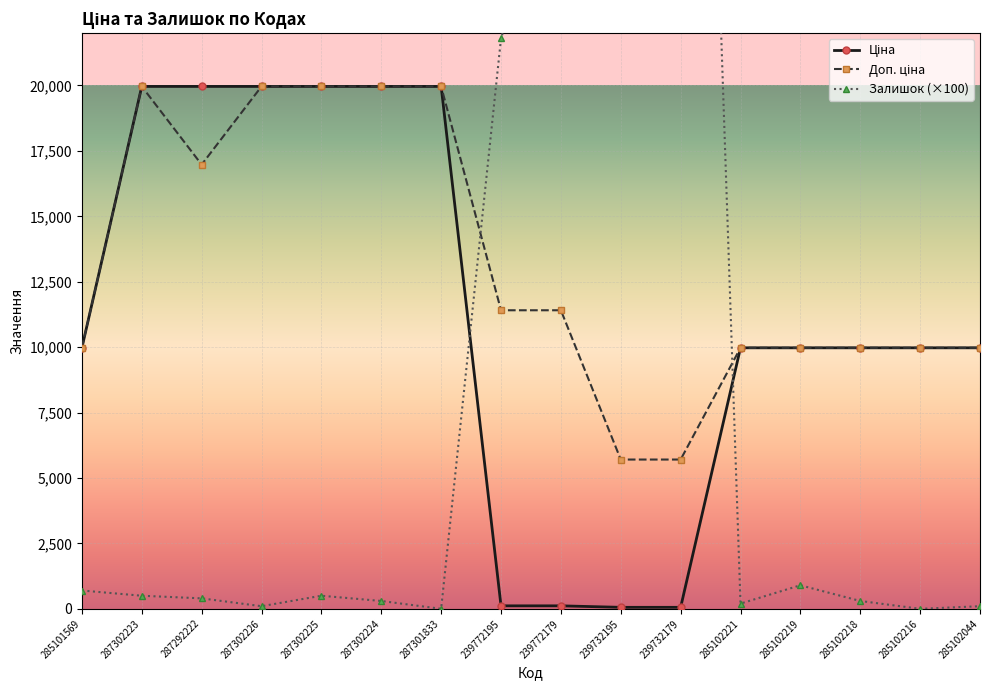

How many interior local peaks does the Доп. ціна series have?

1